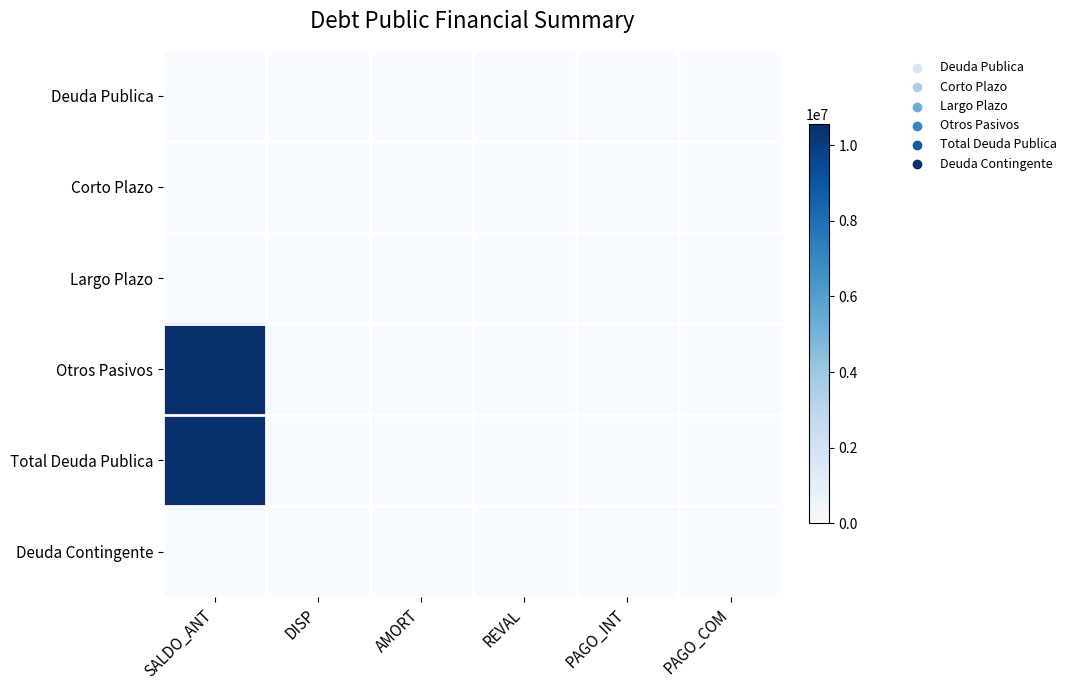

Which series has the largest total across all categories?

Otros Pasivos